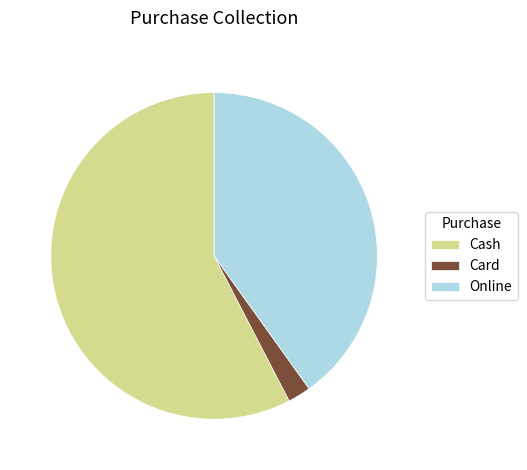

What is the majority slice?

Cash